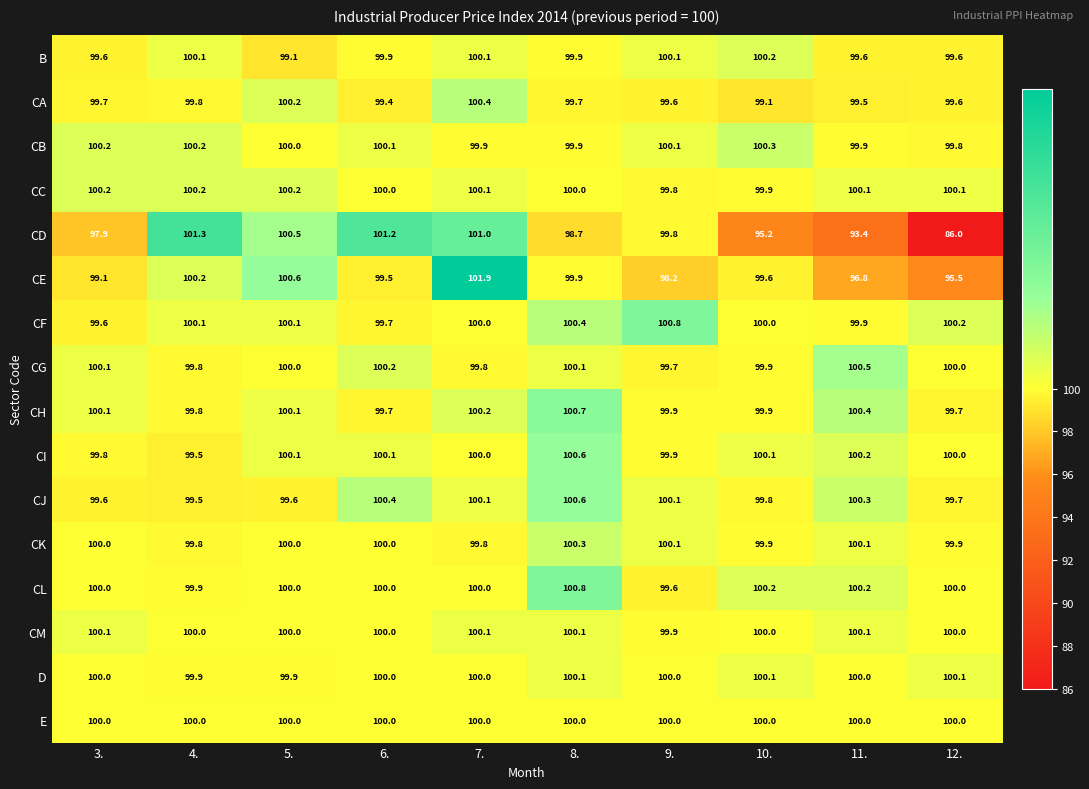

How many distinct data groups are displayed?

16